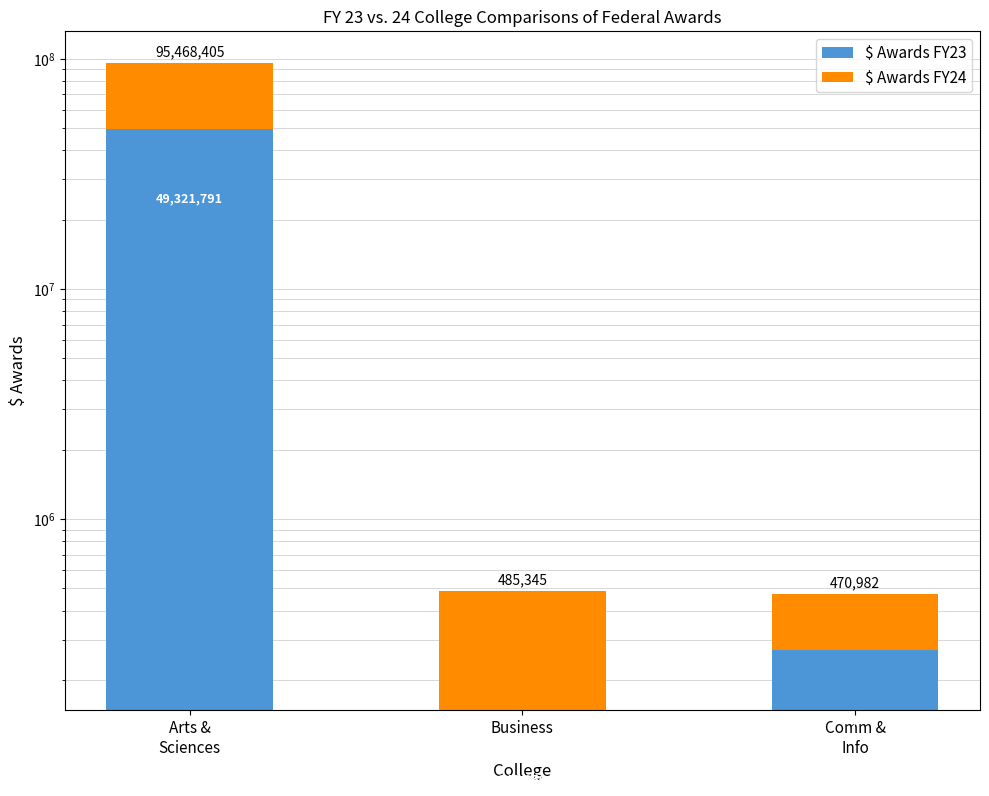

How many bars are there in each group?

2